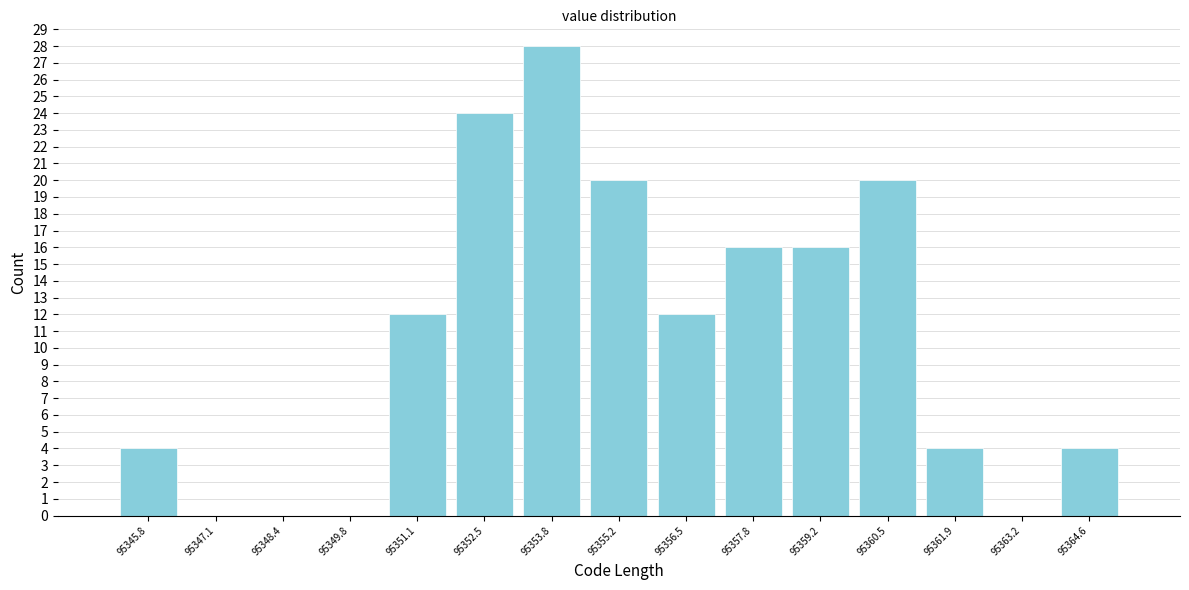

Over which range of the x-axis is the bar tallest?

95353.2 to 95354.4